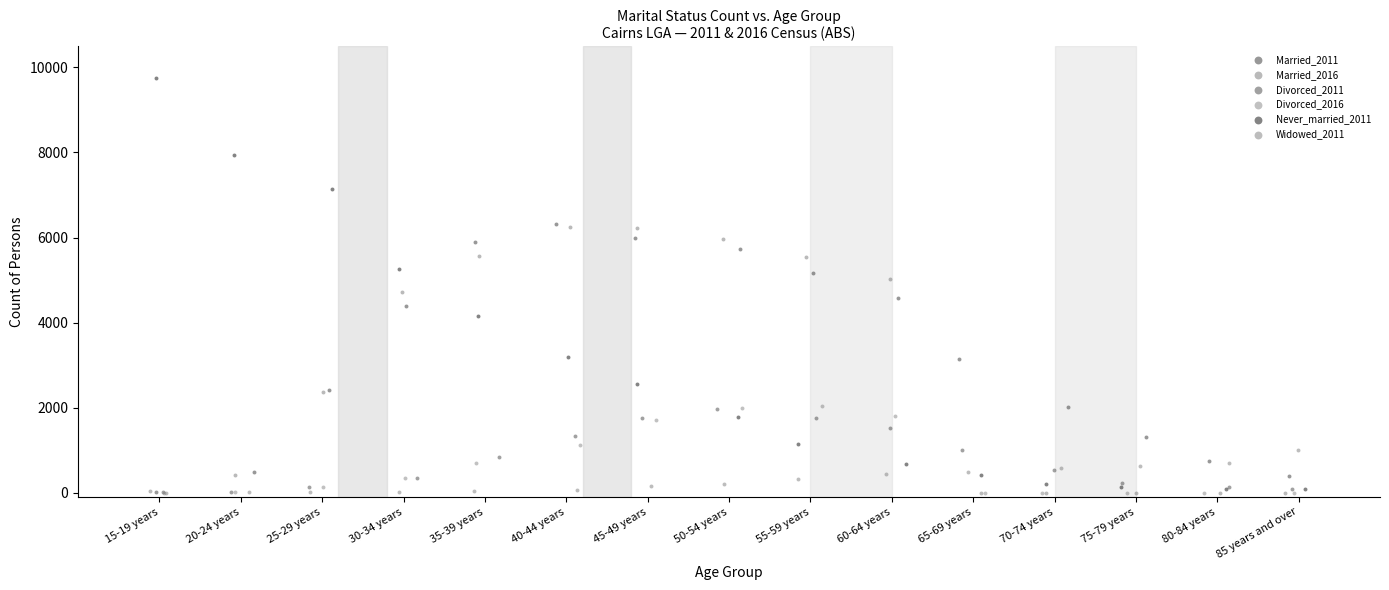

Which series has the widest spread of Y values?

Never_married_2011